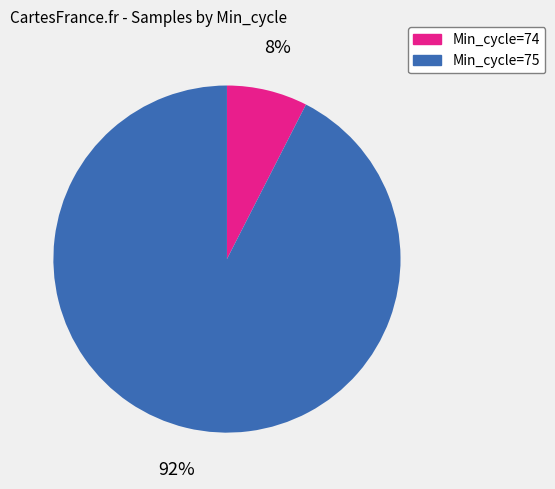

Is there a majority slice in this chart?

Yes